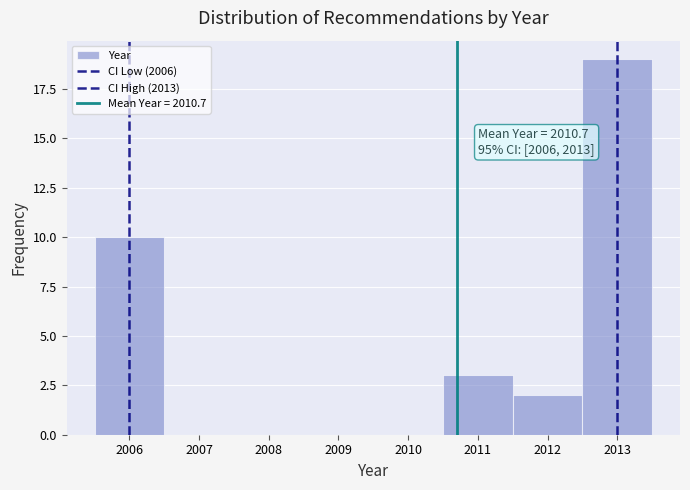

Which range on the x-axis has the tallest bar?

2012.5 to 2013.5